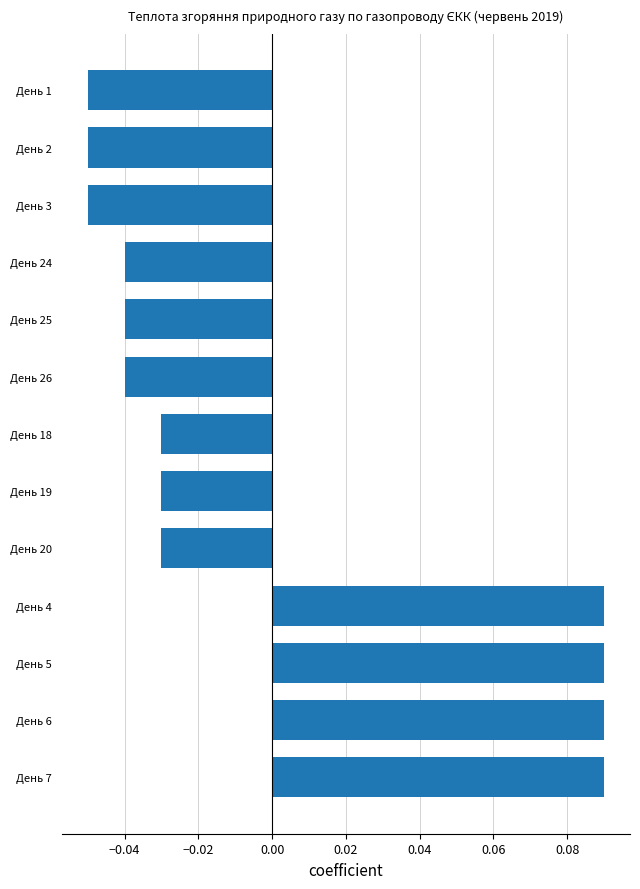

How many values are between 0 and 1?

4